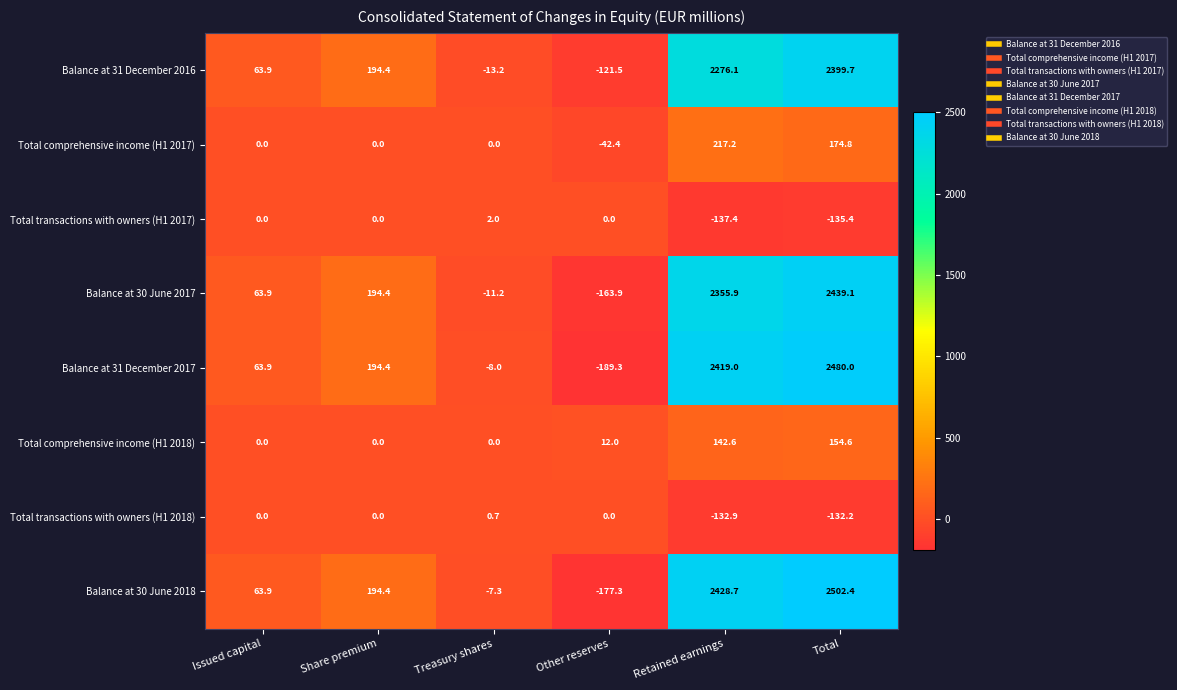

At which category does the chart reach its minimum across all series?

Other reserves